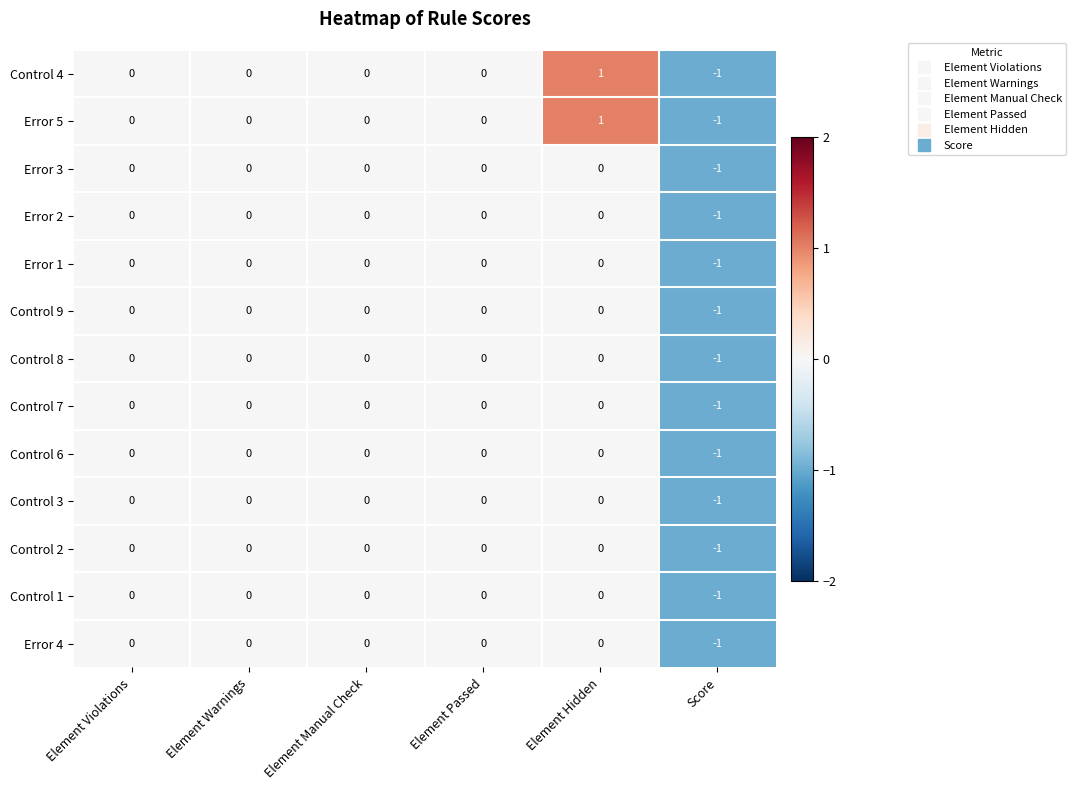

The value of Control 8 at Element Hidden is 0. True or false?

True